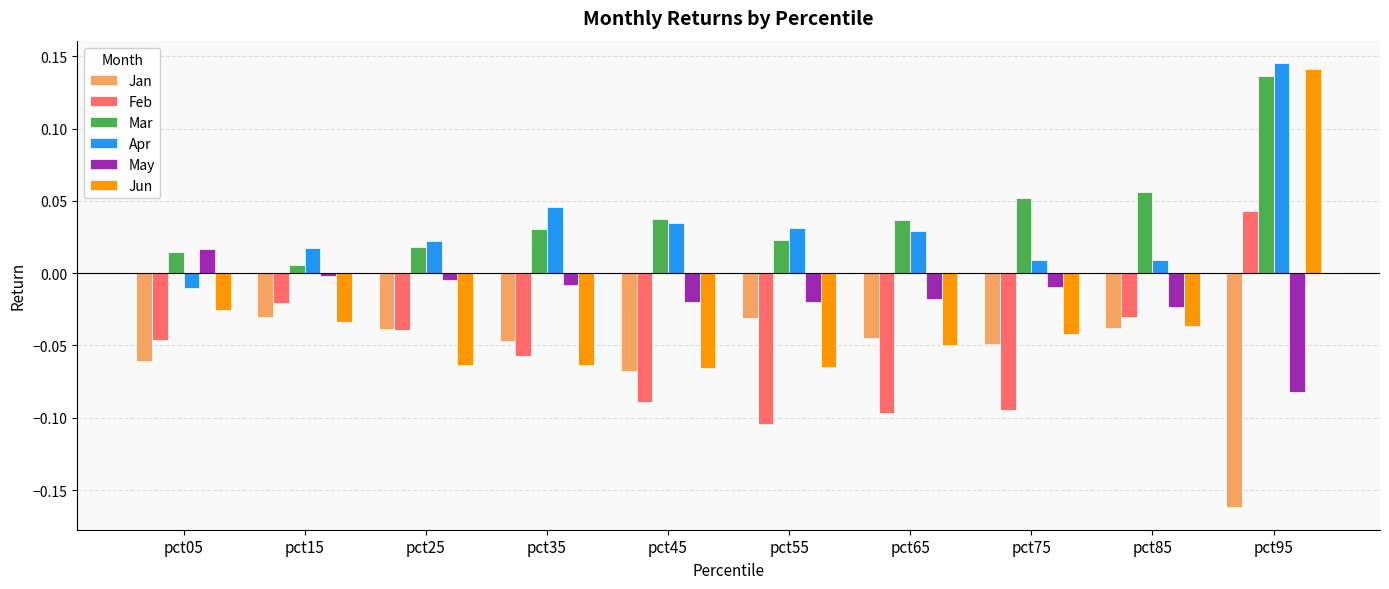

Which series has the largest range (max minus min)?

Jun